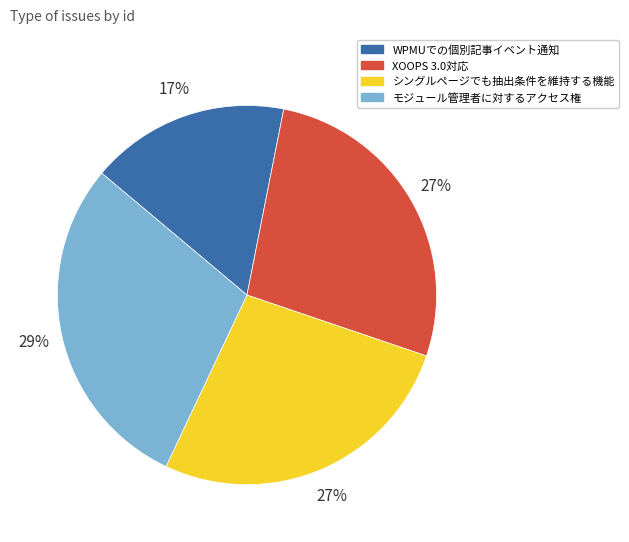

Combined, do XOOPS 3.0対応 and シングルページでも抽出条件を維持する機能 account for over 50%?

Yes